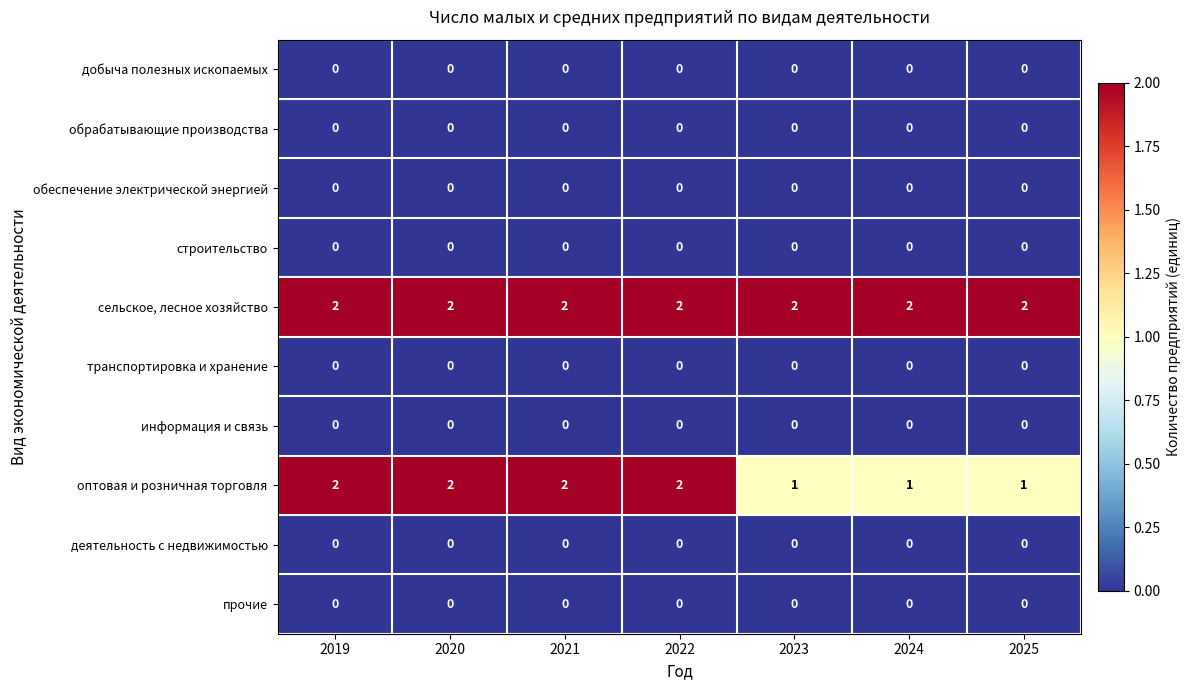

What is the total value across all series at 2022?

4